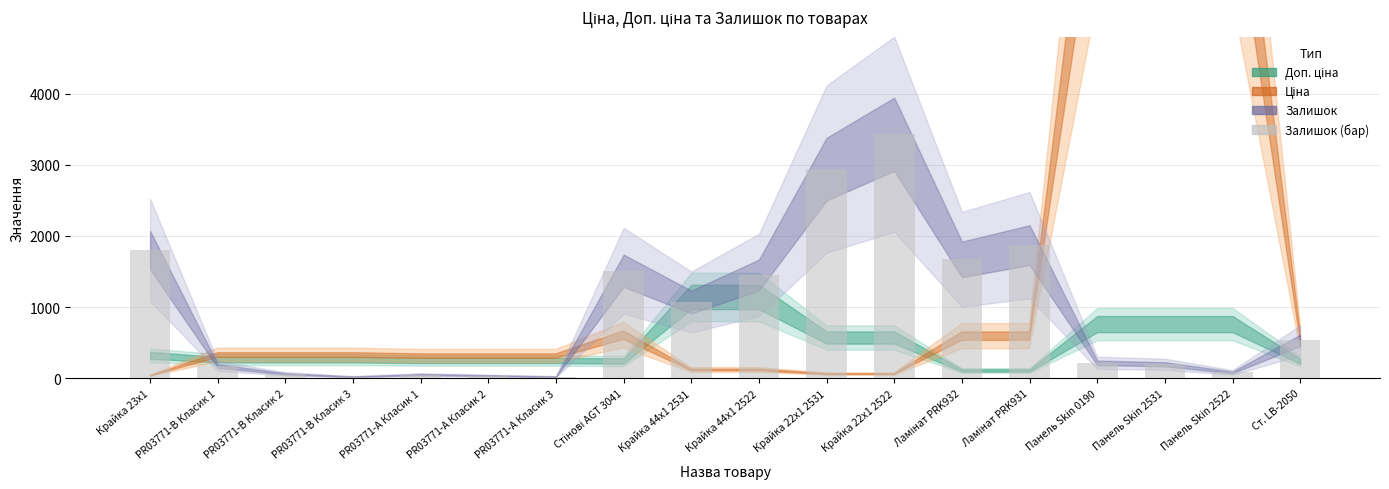

True or false: the data shows 4922 at Крайка 22x1 2531.

False